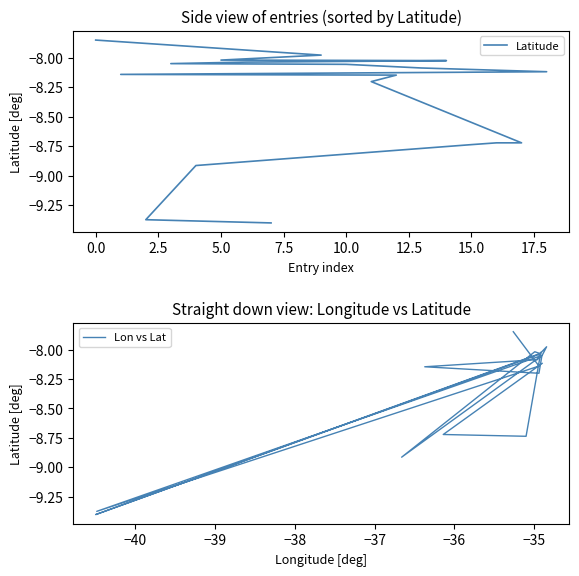

List the series in order of their peak value, lowest first.

Latitude, Lon vs Lat